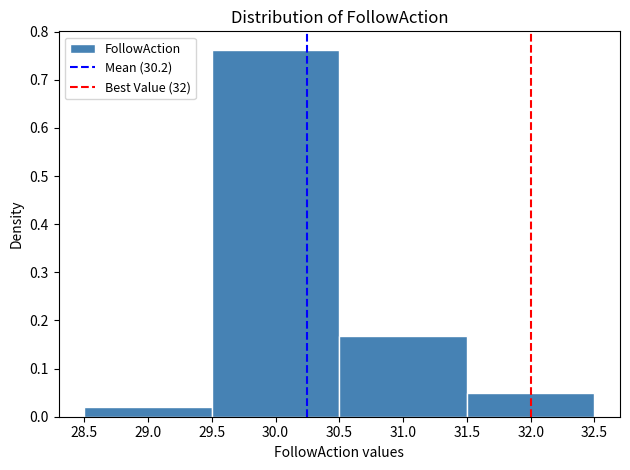

Reading left to right, transcribe this chart: for each bar, give the range it covers on the x-axis and its height. The values are not printed on the chart, so give them approximately, as read against the axis.

28.5 to 29.5: 0.02
29.5 to 30.5: 0.76
30.5 to 31.5: 0.17
31.5 to 32.5: 0.05